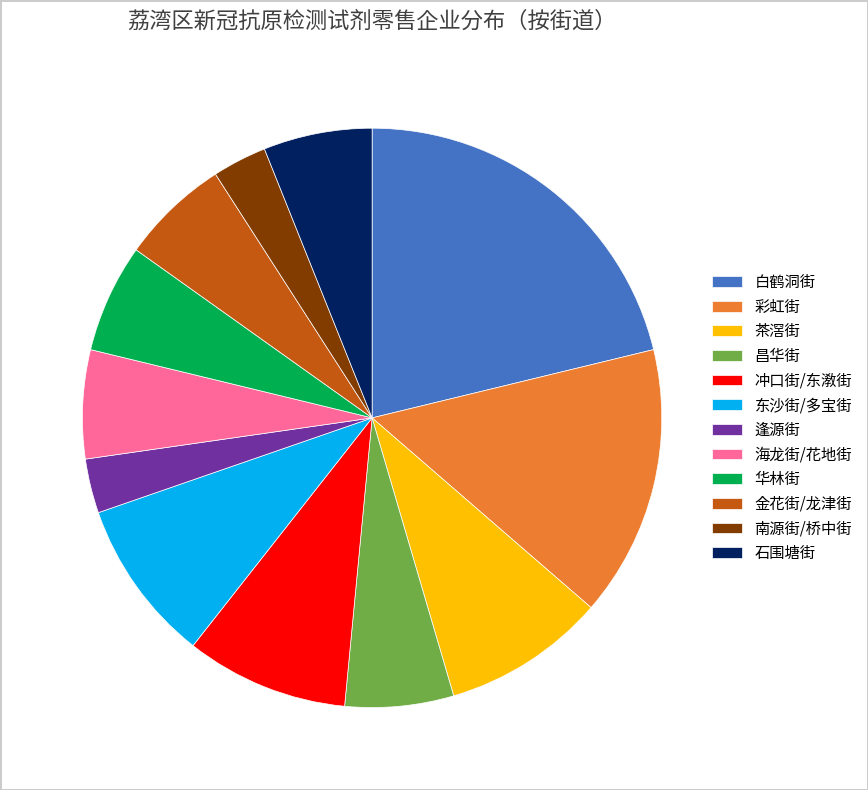

Is there a majority slice in this chart?

No